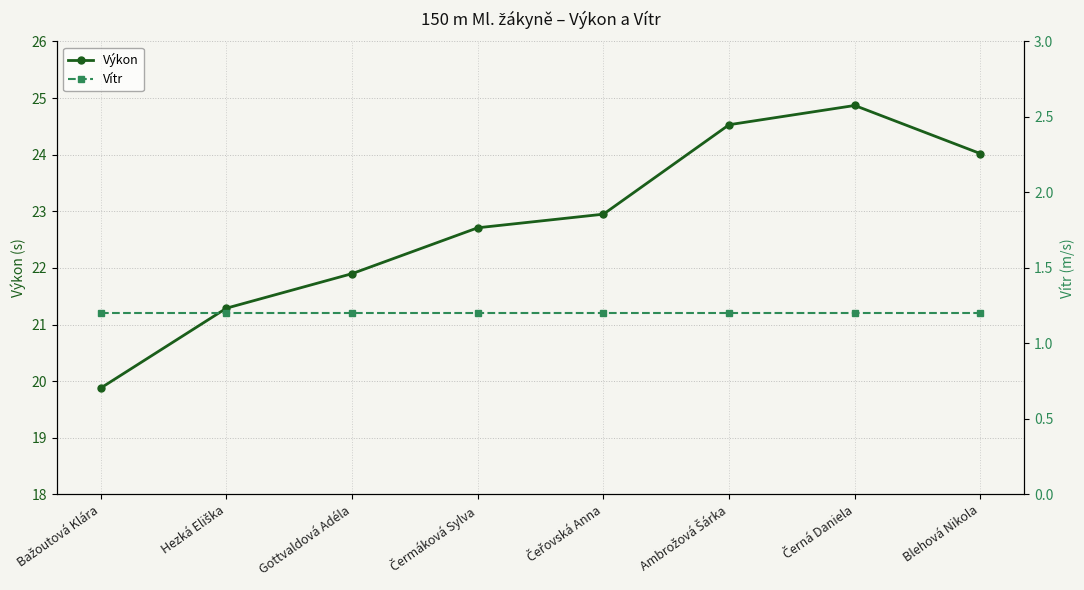

What are all the series names shown in the legend?

Výkon, Vítr